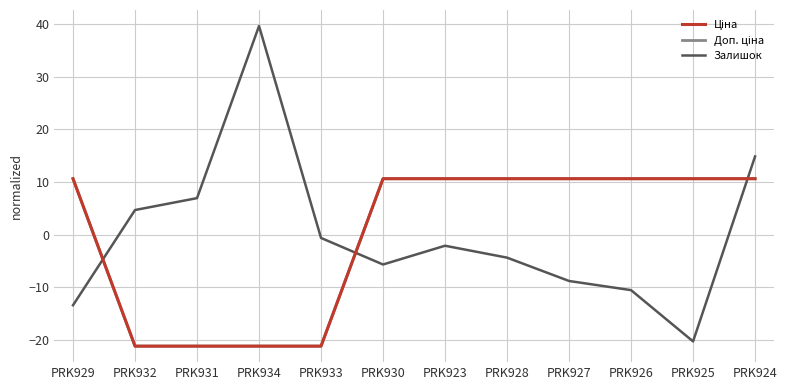

What is the difference between the maximum and second lowest values in the Доп. ціна series?

31.8